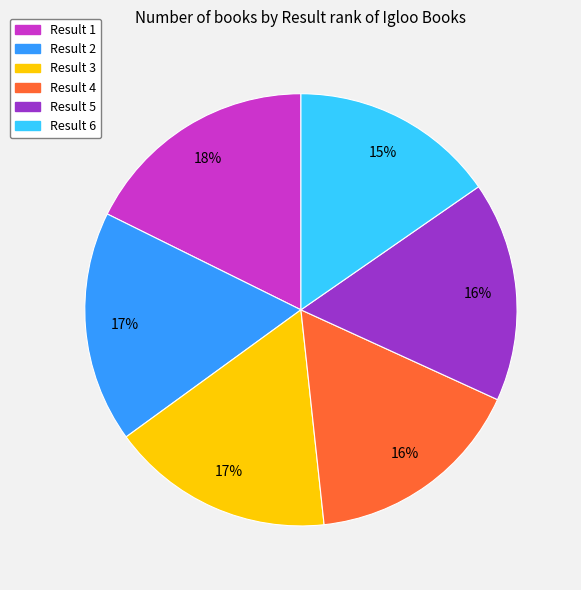

Is there any slice that represents more than half of the pie?

No